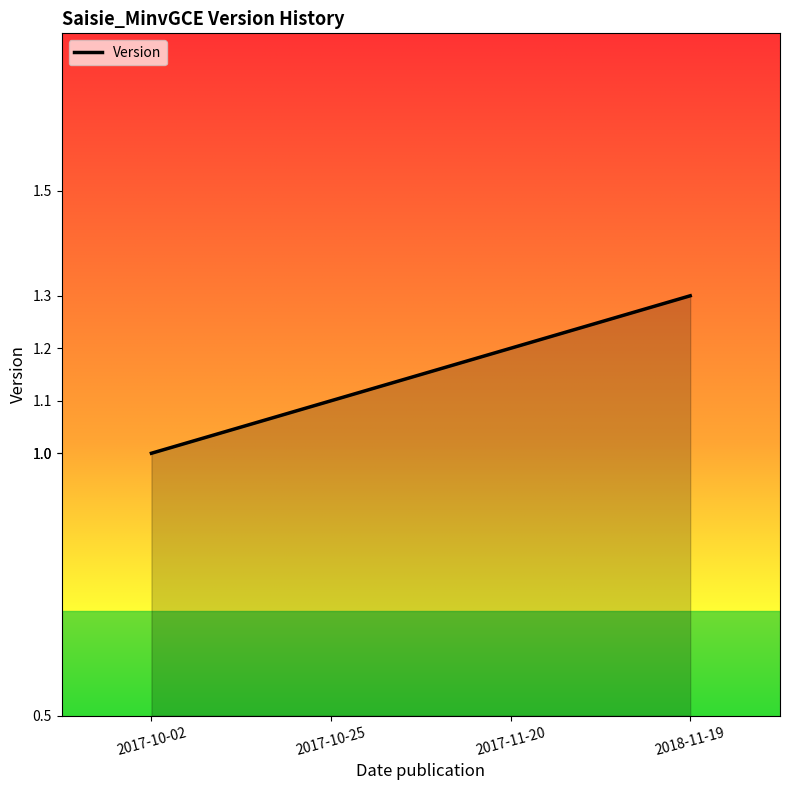

What is the ratio of the value at 2017-10-02 to the value at 2017-10-25?

0.9